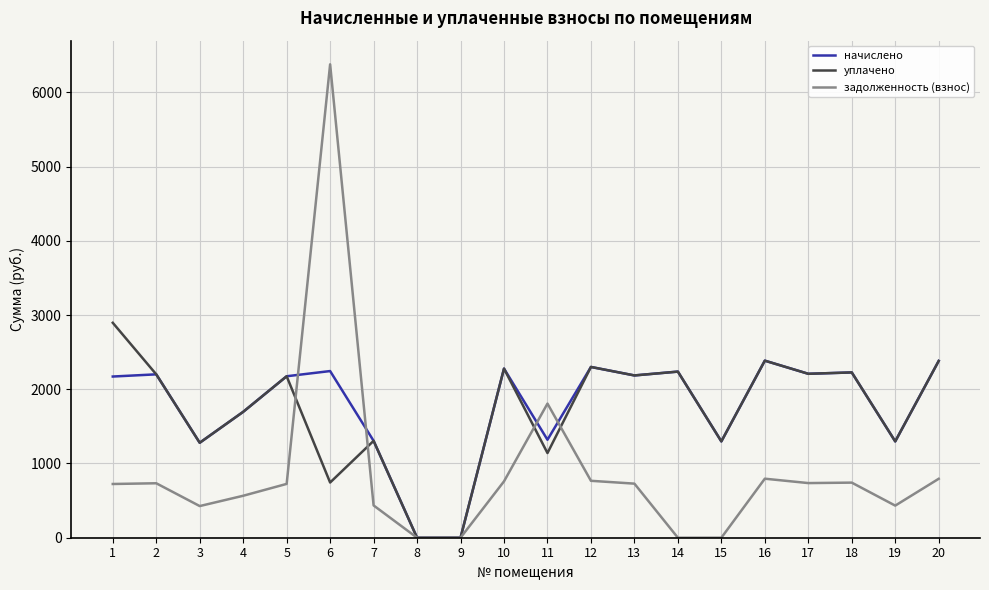

How many categories are shown in the chart?

20